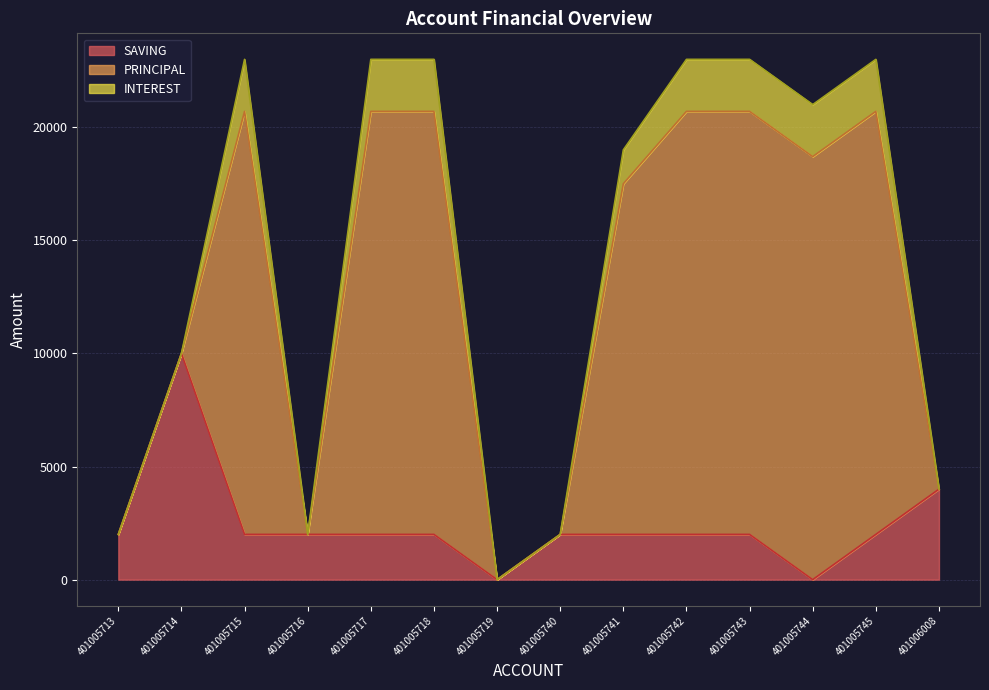

The value of PRINCIPAL at 401005718 is 26588. True or false?

False